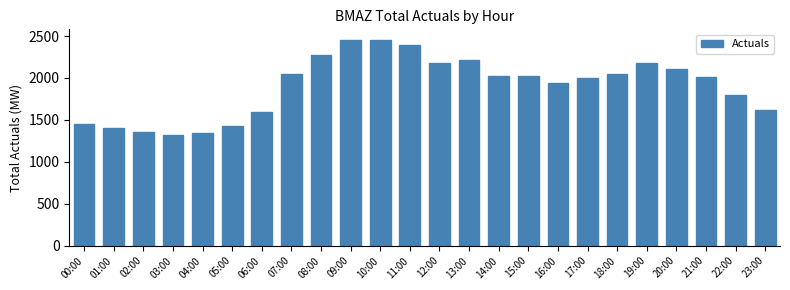

What is the sum of the values at 12:00 and 21:00?

4195